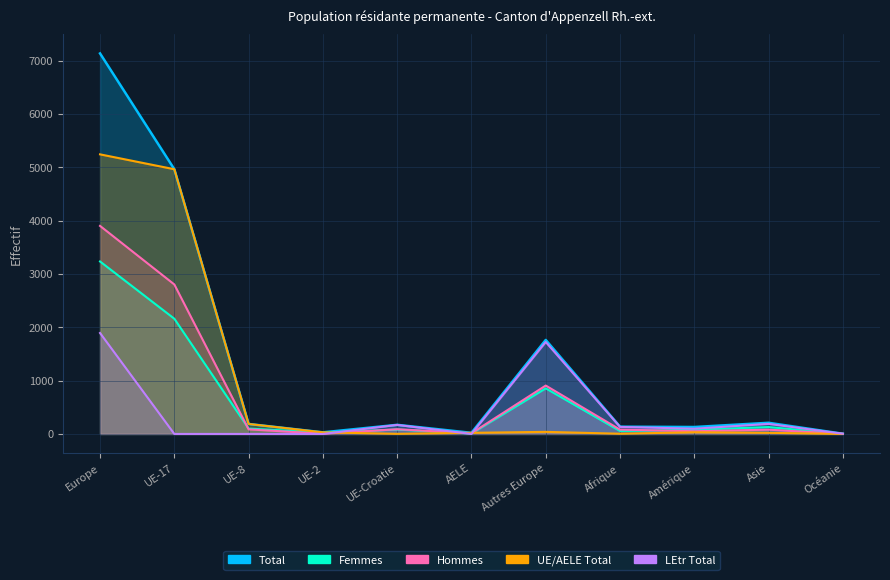

What is the spread (max minus min) of values at Europe?

5241